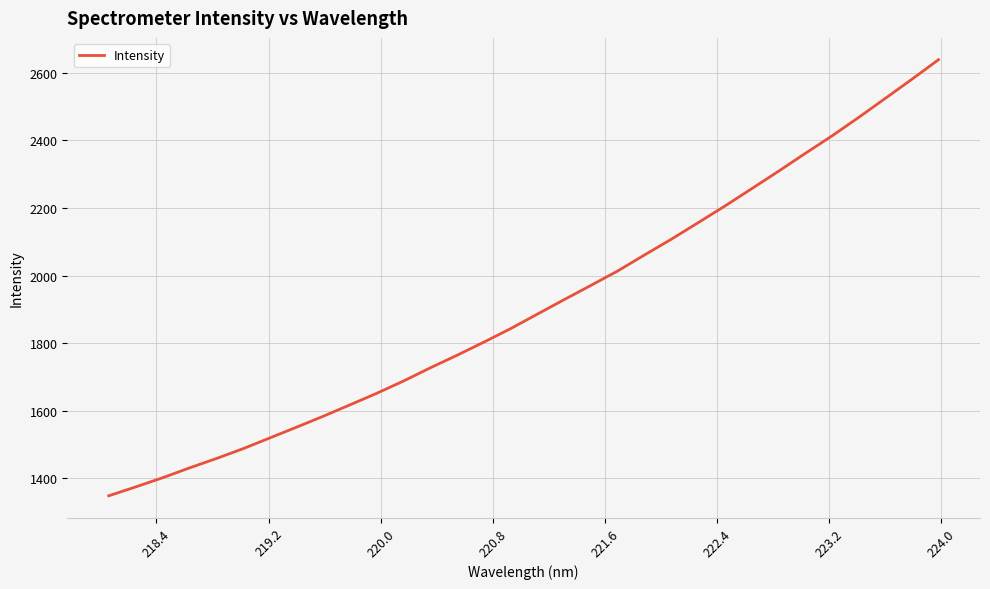

What is the difference between the maximum and second lowest values?

1263.9